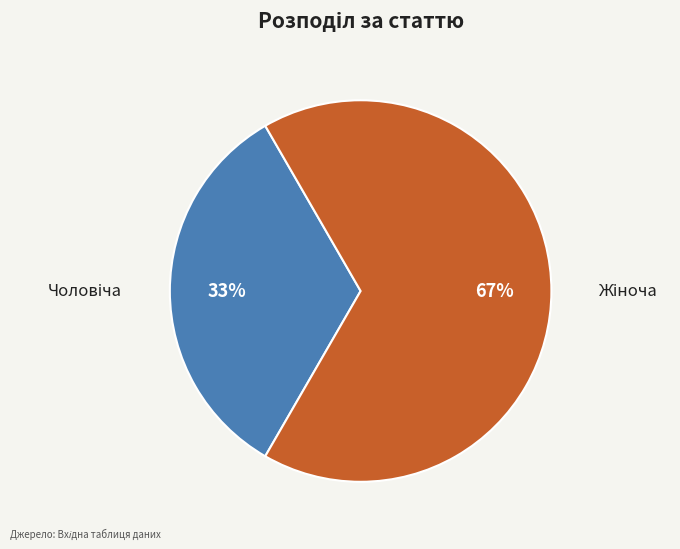

To the nearest percent, what is the average slice percentage?

50%